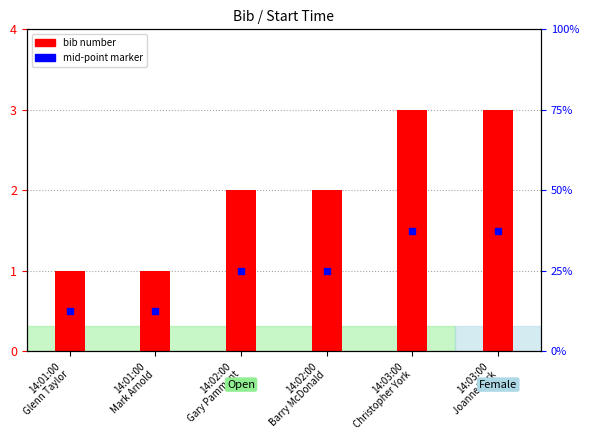

Which label corresponds to the largest value in the chart?

14:03:00
Christopher York